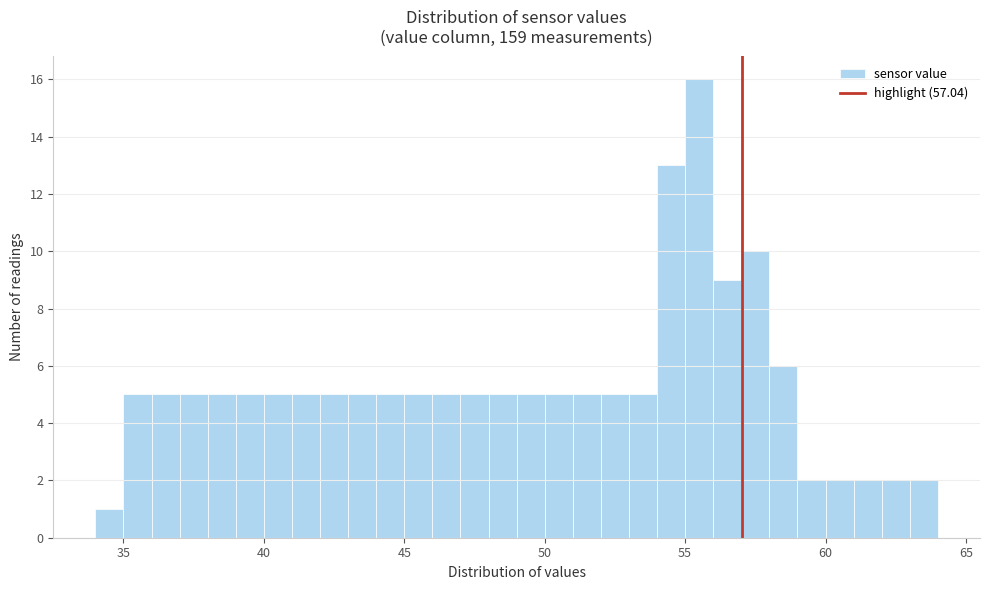

Around what value on the x-axis is the tallest bar? Give the approximate position of its centre, as read against the axis.

55.5